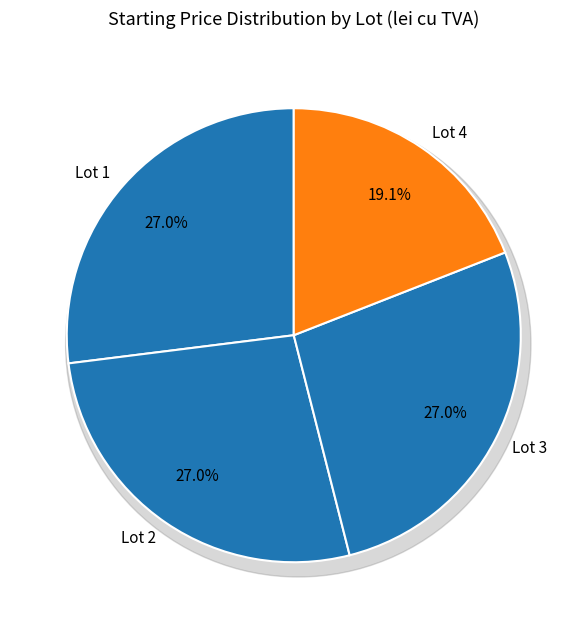

The Lot 2 slice represents 33% of the pie. True or false?

False